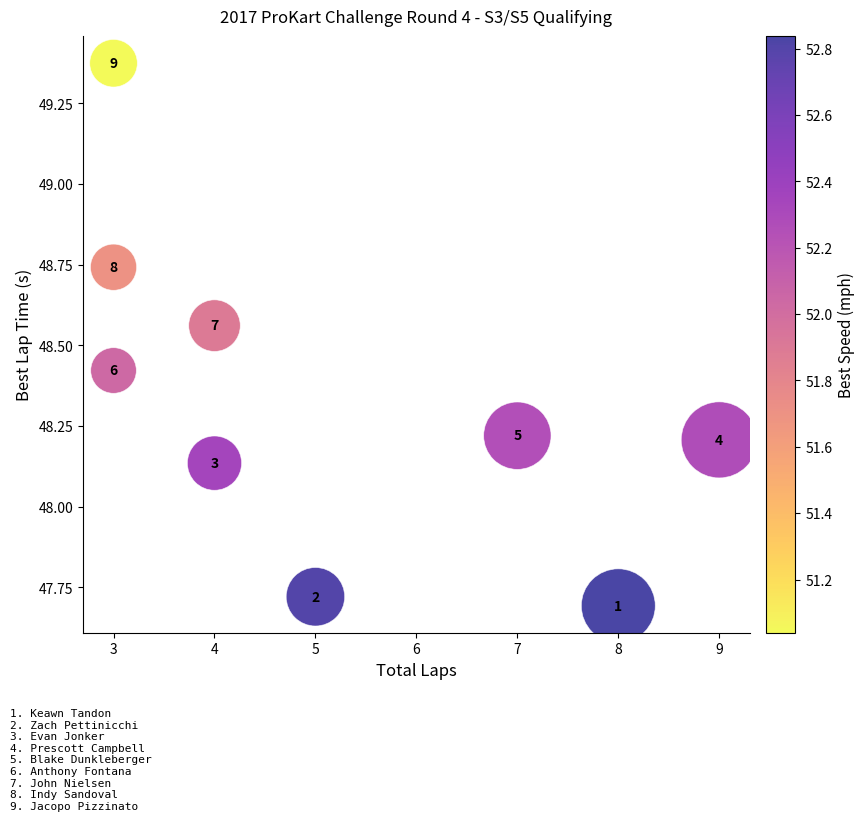

What is the average X value?

5.1